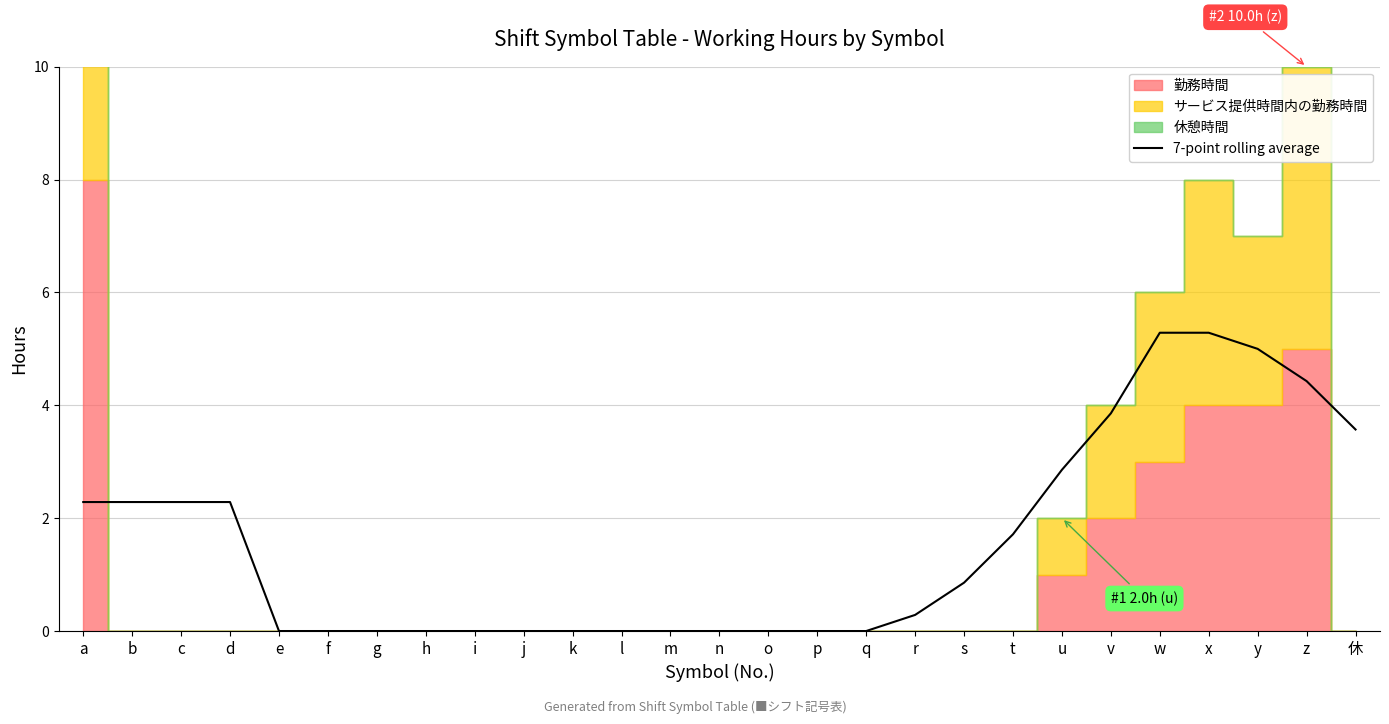

The chart shows a value of 3.9 at v. True or false?

True